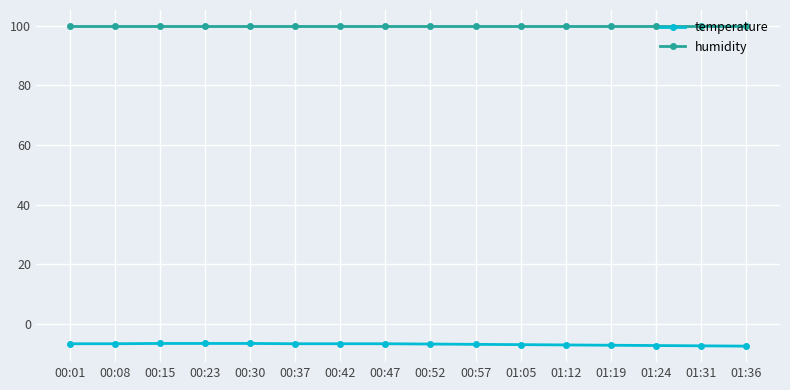

Does the chart display data point markers on the line(s)?

Yes